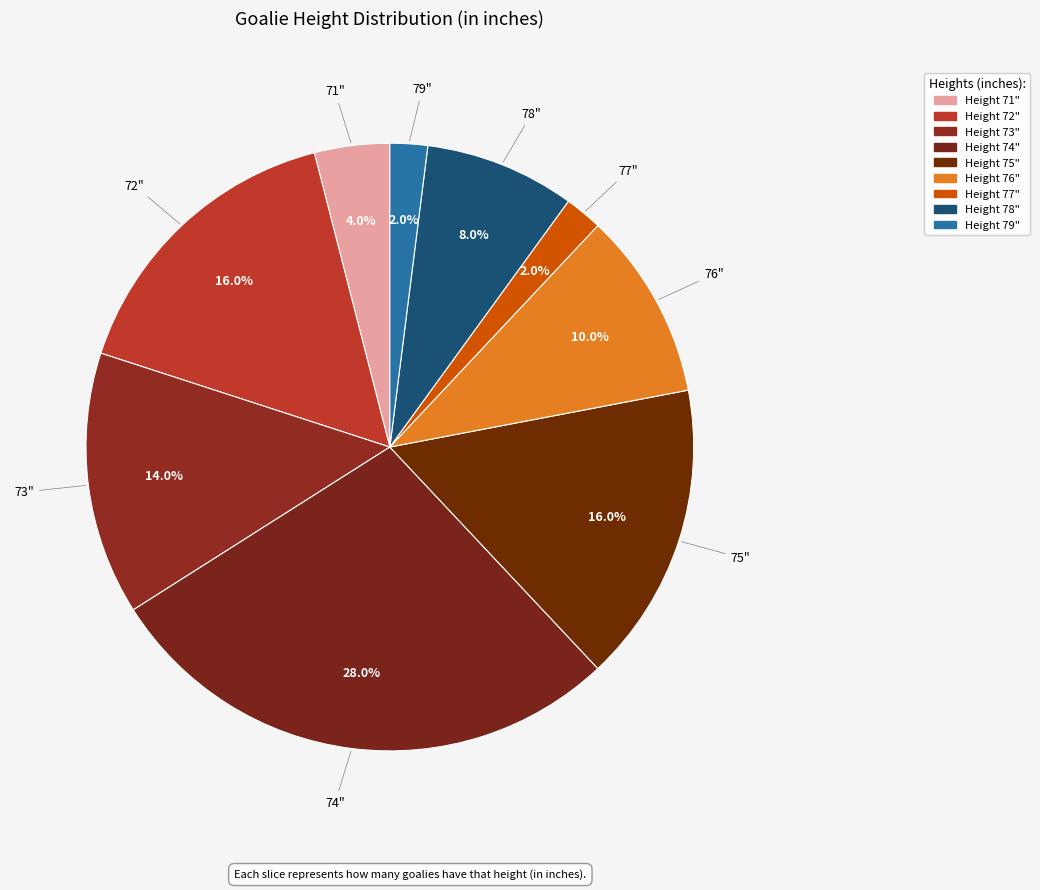

How many slices are in this pie chart?

9